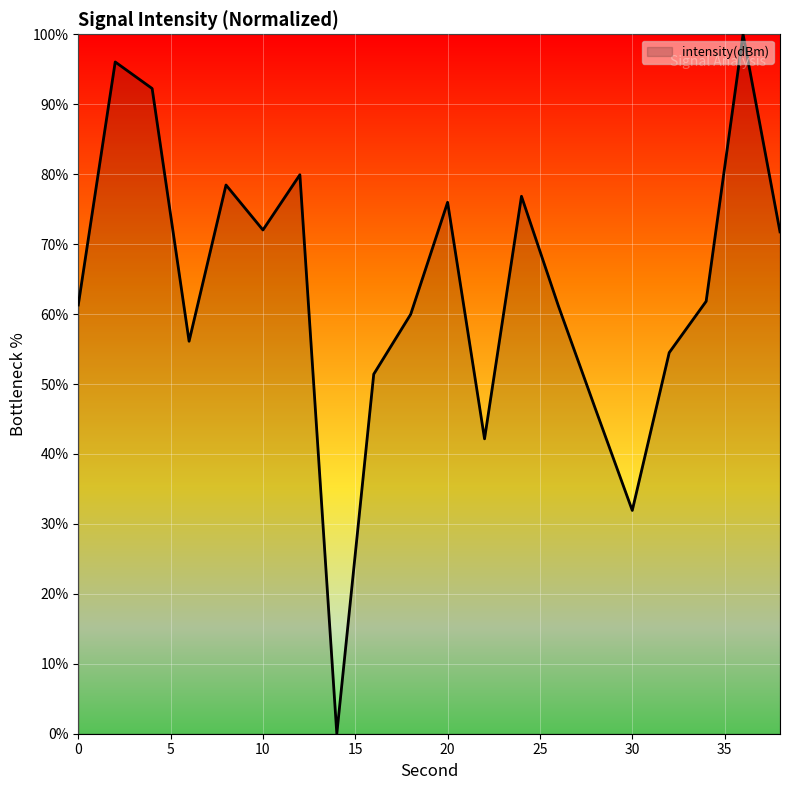

What is the difference between the maximum and minimum values?

100.0